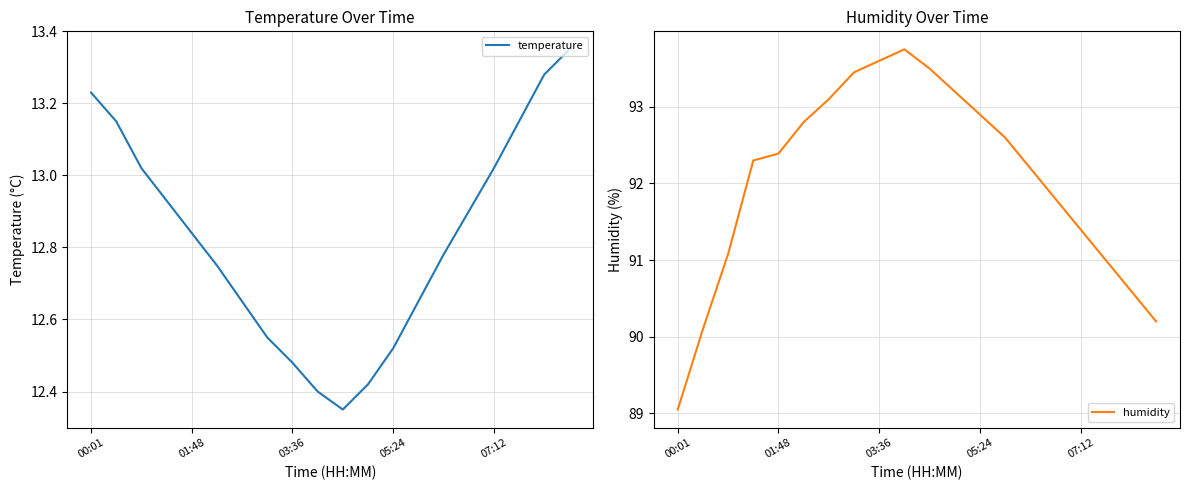

What position from the left is 13?

14